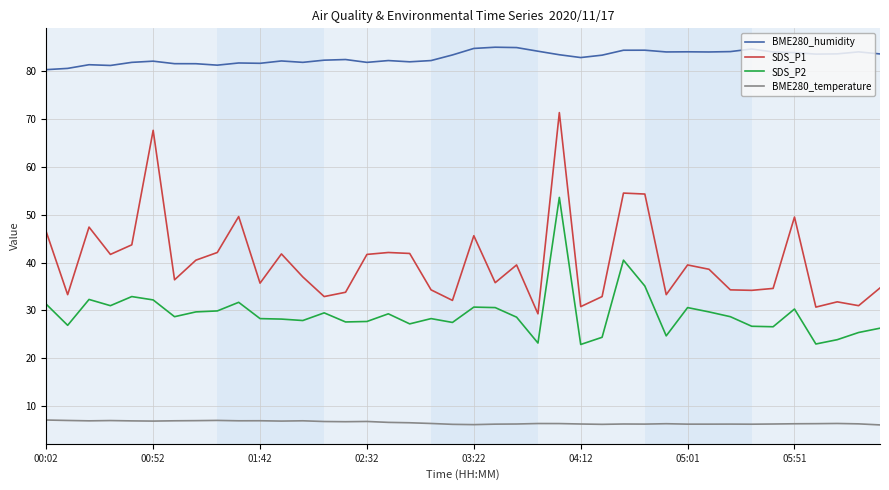

How many lines are shown in the chart?

4